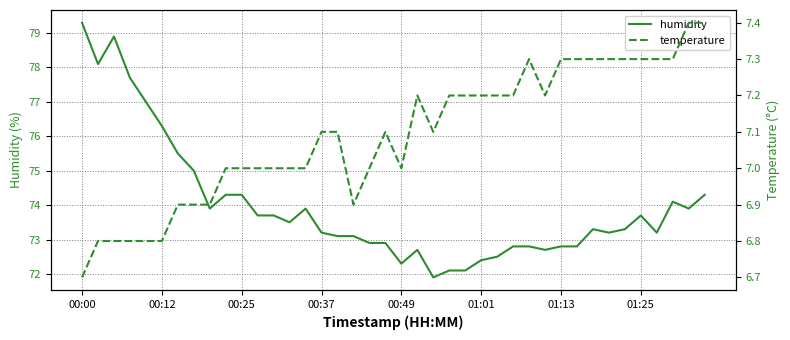

Where does the humidity series first go above 73?

00:00